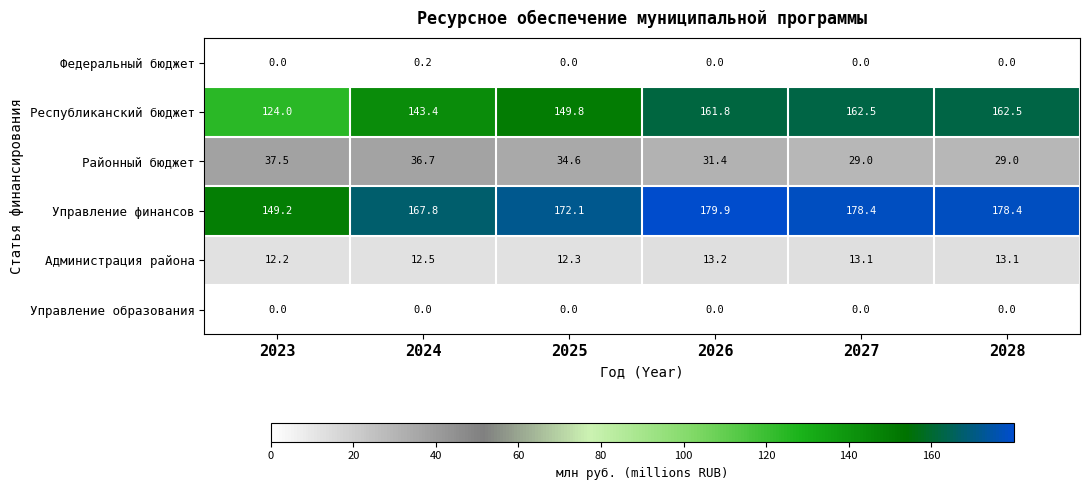

Where is Управление финансов nearest to the value 164?

2024